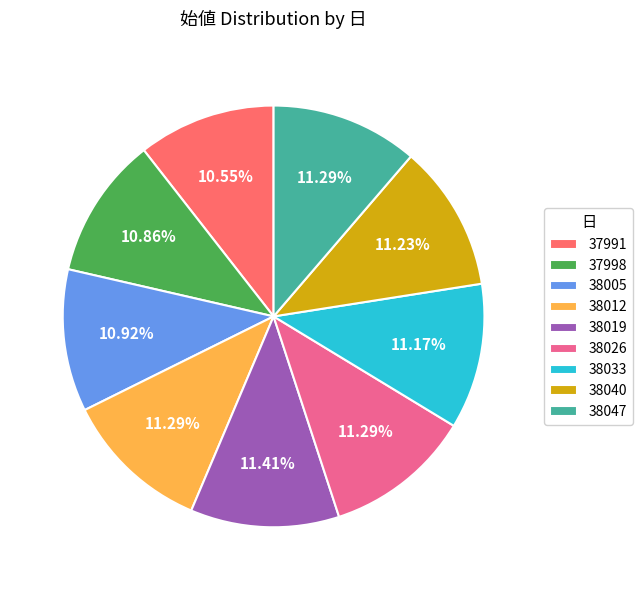

Between 37991 and 38040, which is larger?

38040